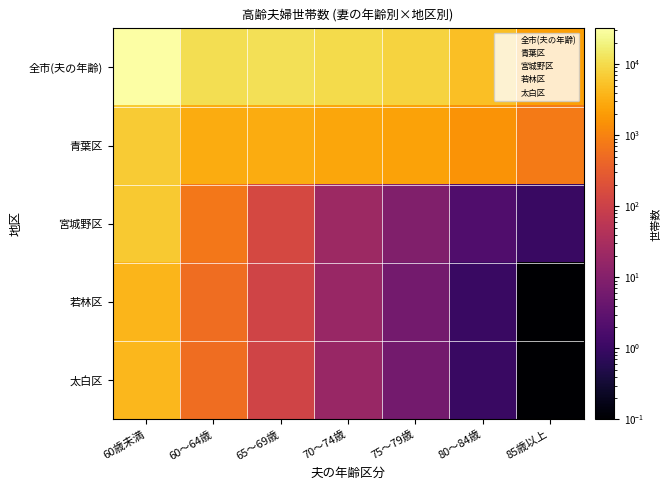

Is it true that 宮城野区 equals 2.7 at 75～79歳?

False